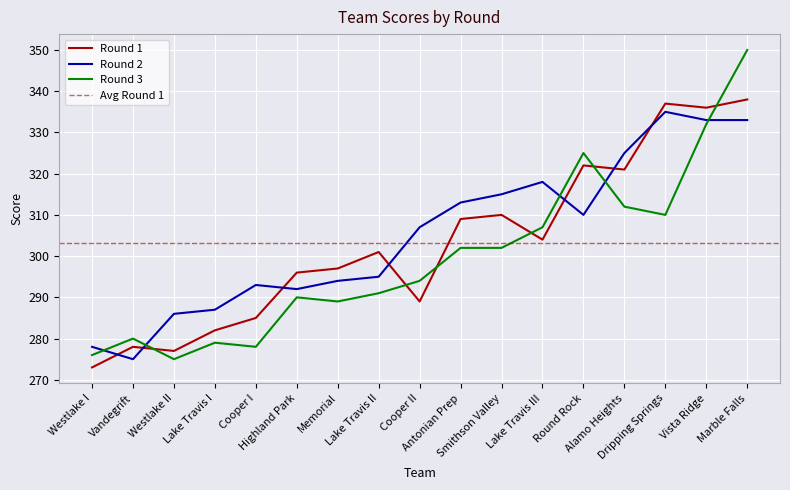

Which series has the largest total across all categories?

Round 2